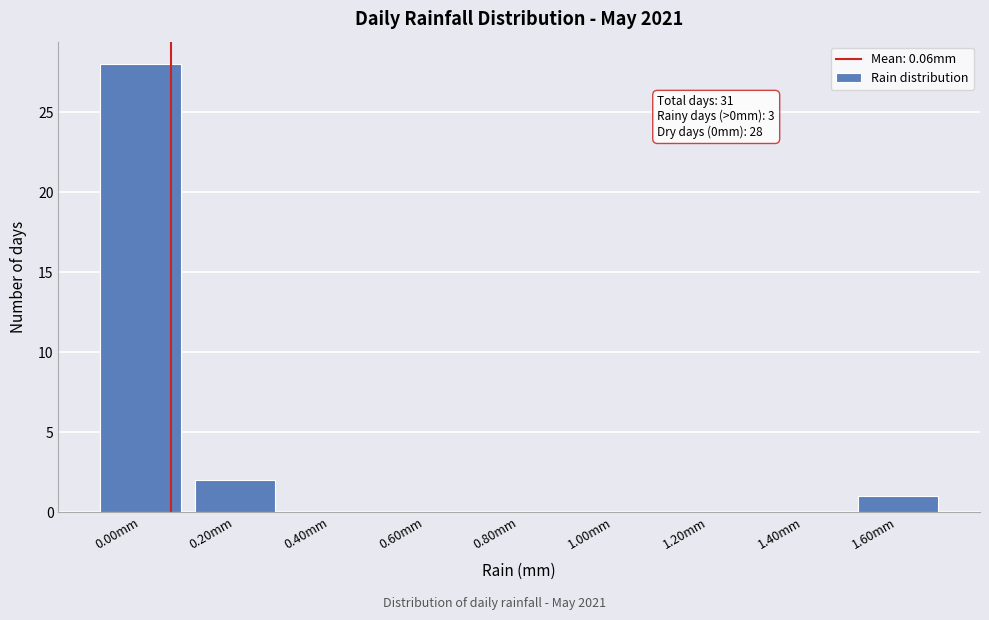

Over which range of the x-axis is the bar tallest?

-0.1 to 0.1